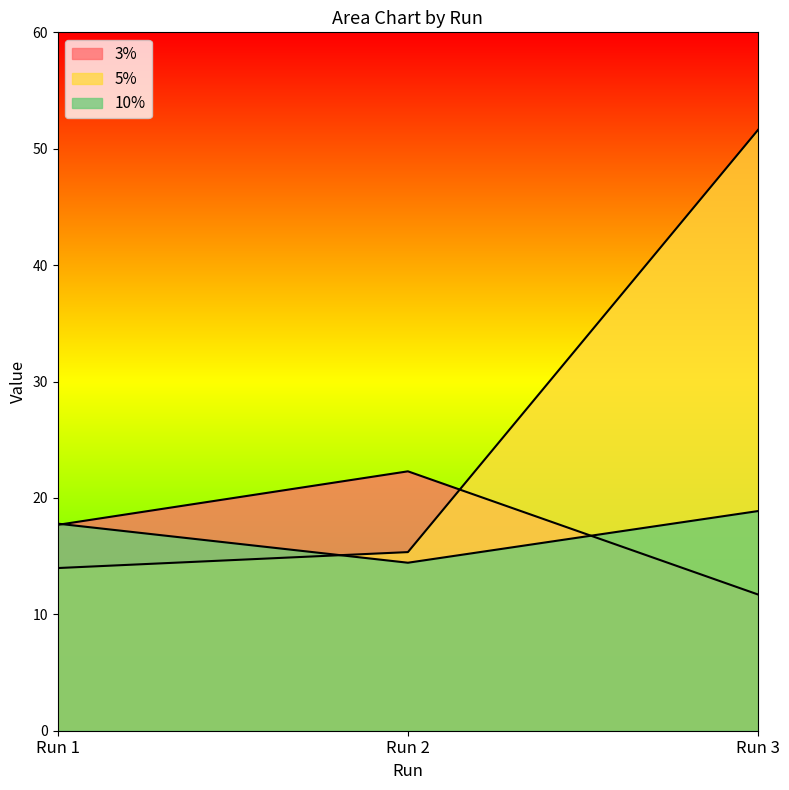

Between Run 1 and Run 3, which series saw the biggest shift?

5%